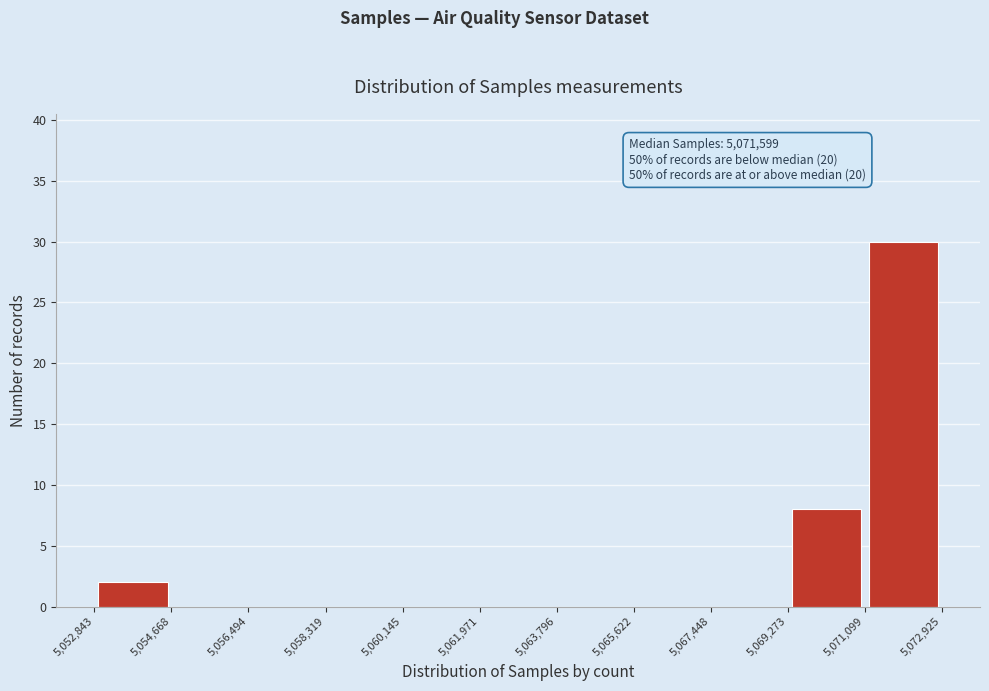

Over which range of the x-axis is the bar tallest?

5,071,099 to 5,072,925